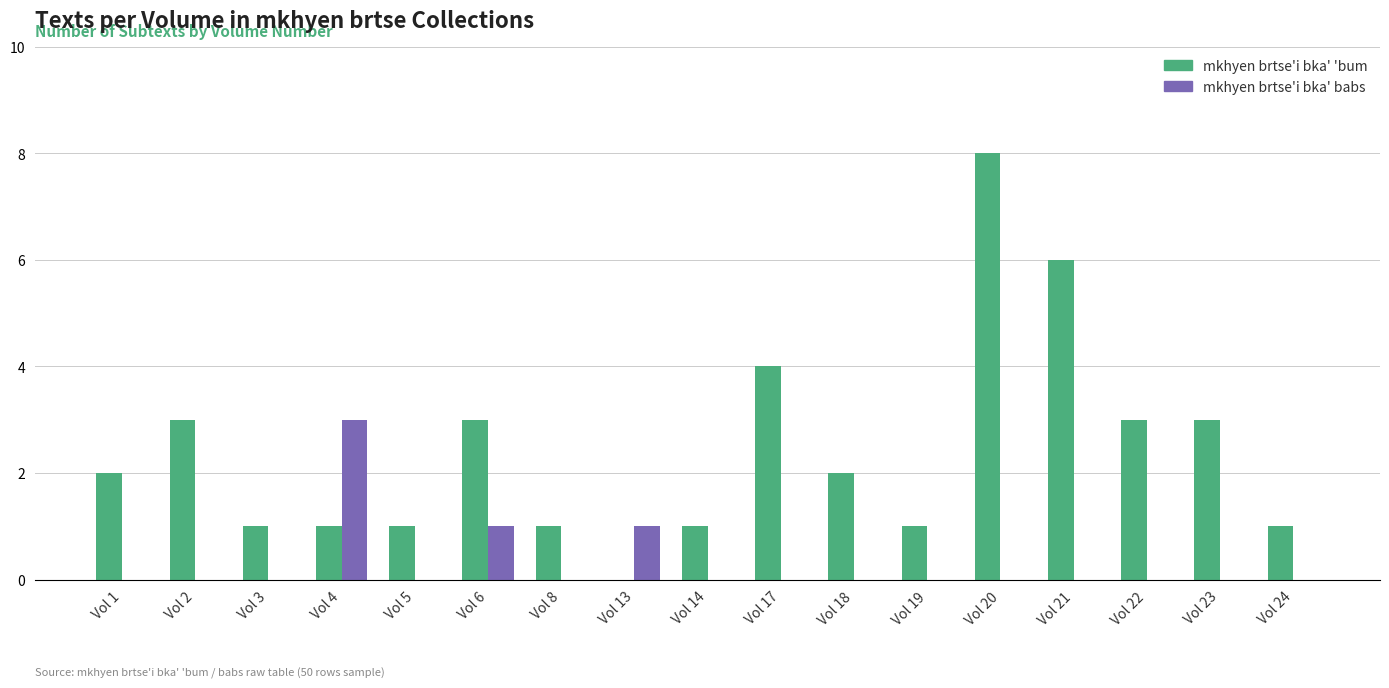

How many series are shown in this chart?

2